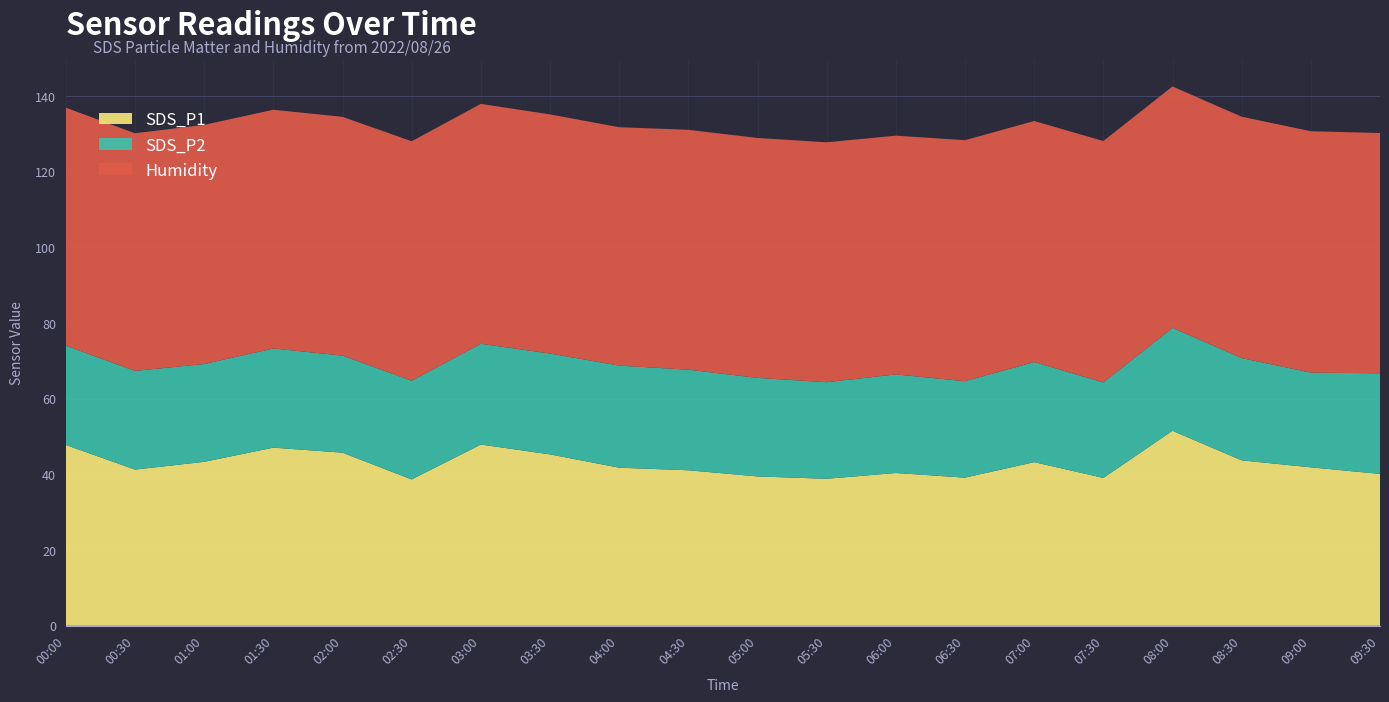

Reading left to right, extract all data points from this chart.

SDS_P1: 00:00=47.8	00:30=41.3	01:00=43.3	01:30=47.1	02:00=45.8	02:30=38.7	03:00=47.9	03:30=45.3	04:00=41.8	04:30=41.1	05:00=39.5	05:30=38.9	06:00=40.4	06:30=39.1	07:00=43.2	07:30=39.1	08:00=51.5	08:30=43.7	09:00=41.9	09:30=40.1
SDS_P2: 00:00=26.2	00:30=26.1	01:00=25.9	01:30=26.2	02:00=25.6	02:30=26.1	03:00=26.6	03:30=26.6	04:00=27.0	04:30=26.6	05:00=26.1	05:30=25.5	06:00=26.1	06:30=25.5	07:00=26.4	07:30=25.2	08:00=27.2	08:30=27.0	09:00=25.0	09:30=26.6
Humidity: 00:00=62.9	00:30=62.8	01:00=63.2	01:30=63.1	02:00=63.1	02:30=63.3	03:00=63.4	03:30=63.2	04:00=63.0	04:30=63.4	05:00=63.4	05:30=63.4	06:00=63.1	06:30=63.7	07:00=63.7	07:30=63.8	08:00=63.8	08:30=63.8	09:00=63.8	09:30=63.5